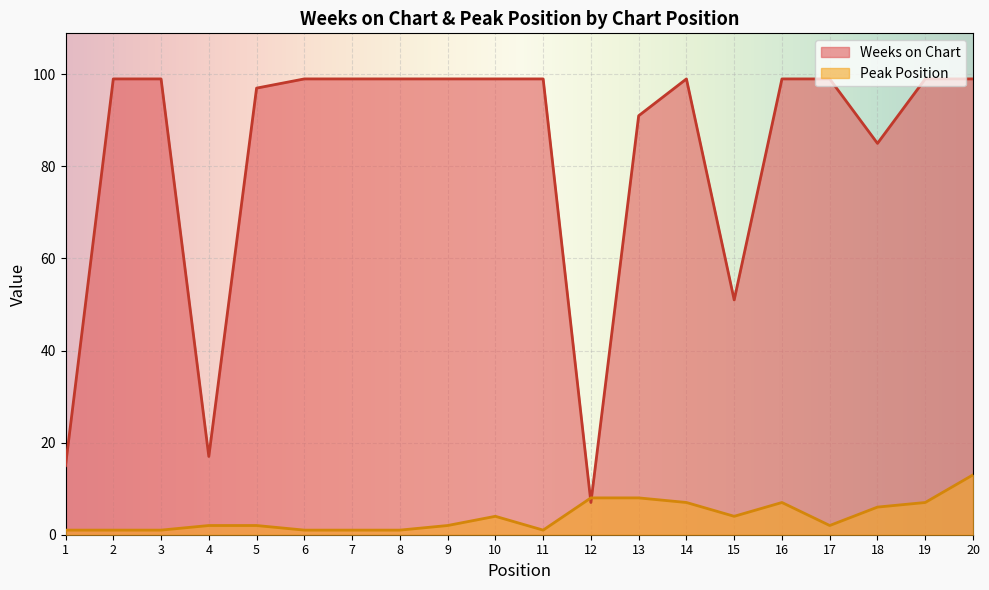

What is the value of the Weeks on Chart point at the 4th from the left?

17